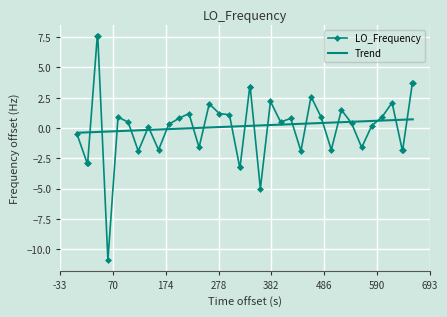

What is the sum of all values?

6.8